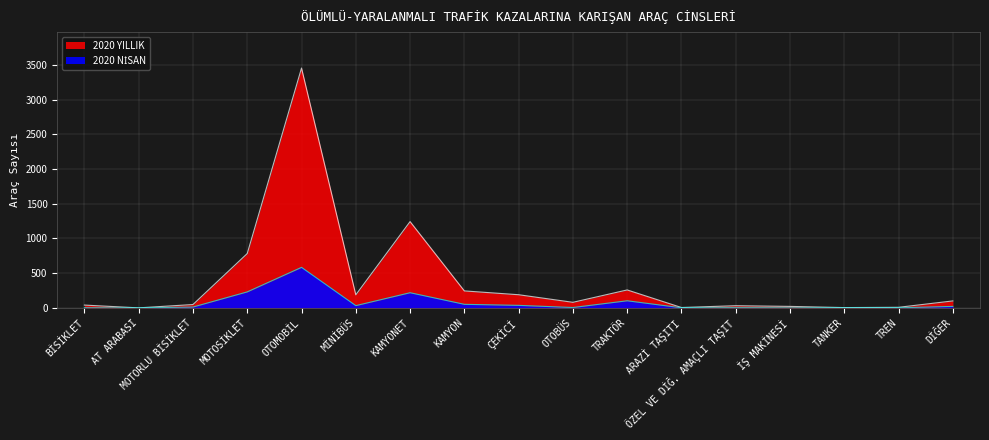

Which category has the highest value across all series?

OTOMOBİL